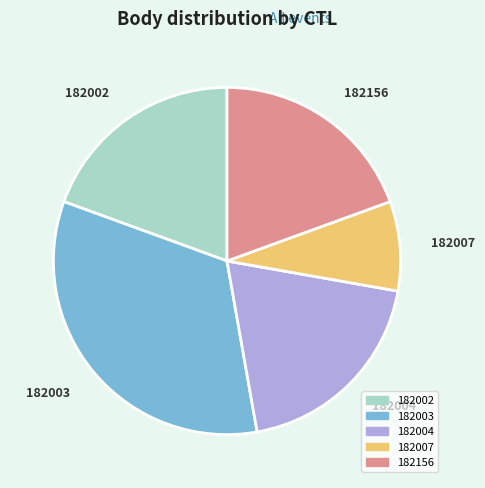

Does 182004 account for over 50% of the chart?

No